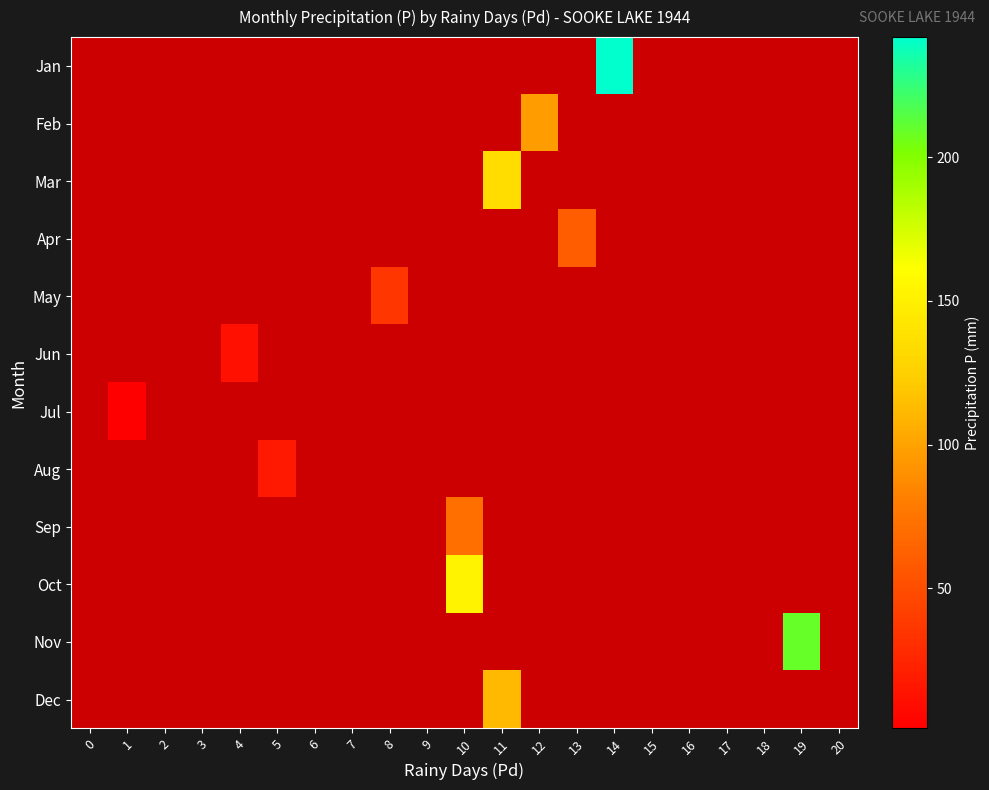

Count the number of categories in the chart.

21